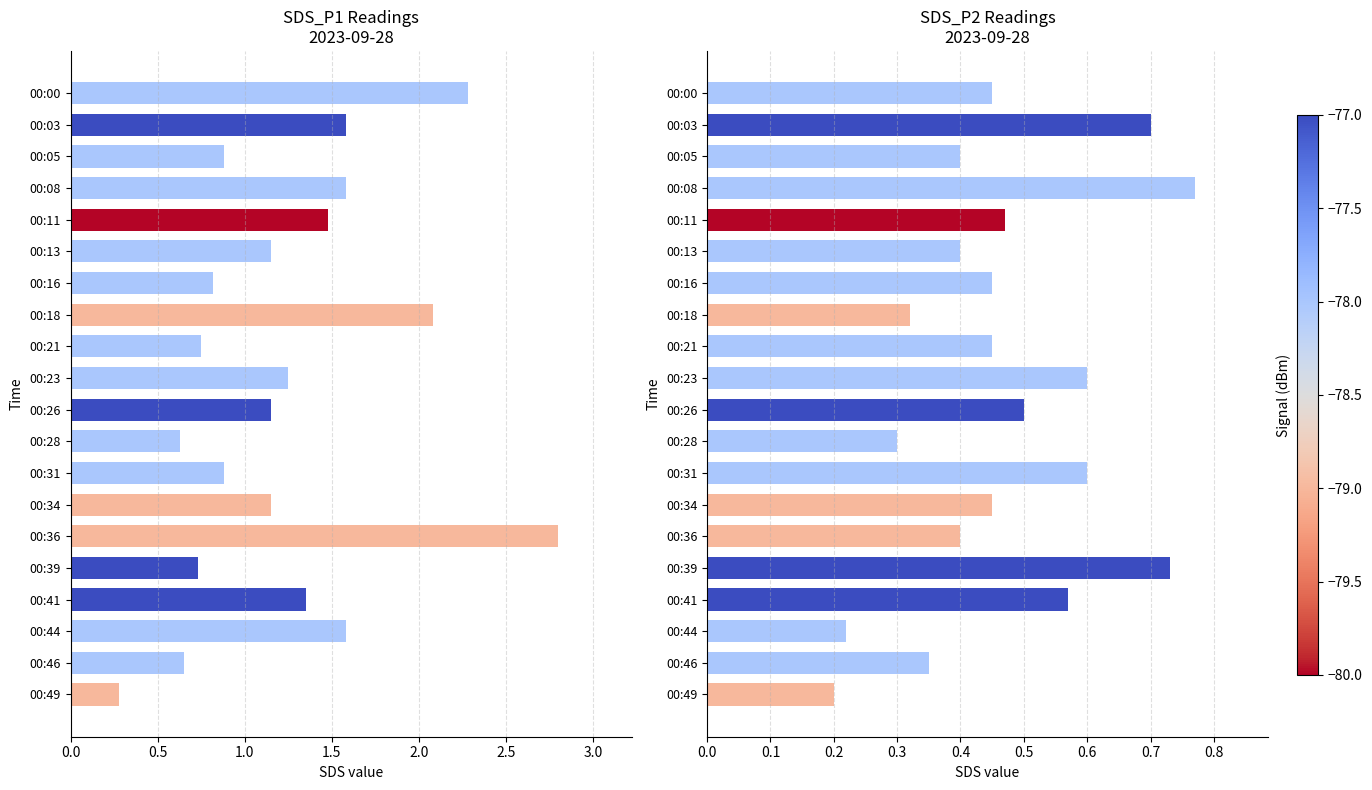

What is the approximate value of SDS_P2 at 00:26?

0.5